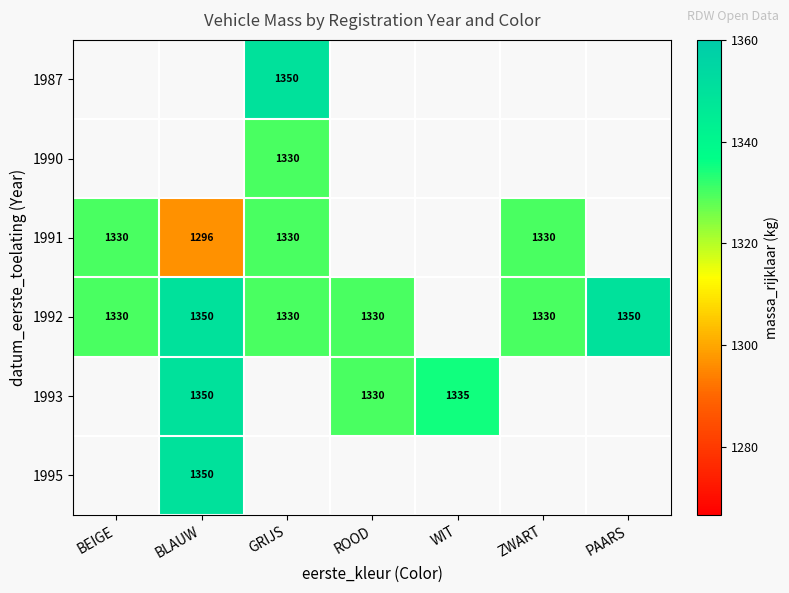

The 1992 series shows 2026 at PAARS. True or false?

False